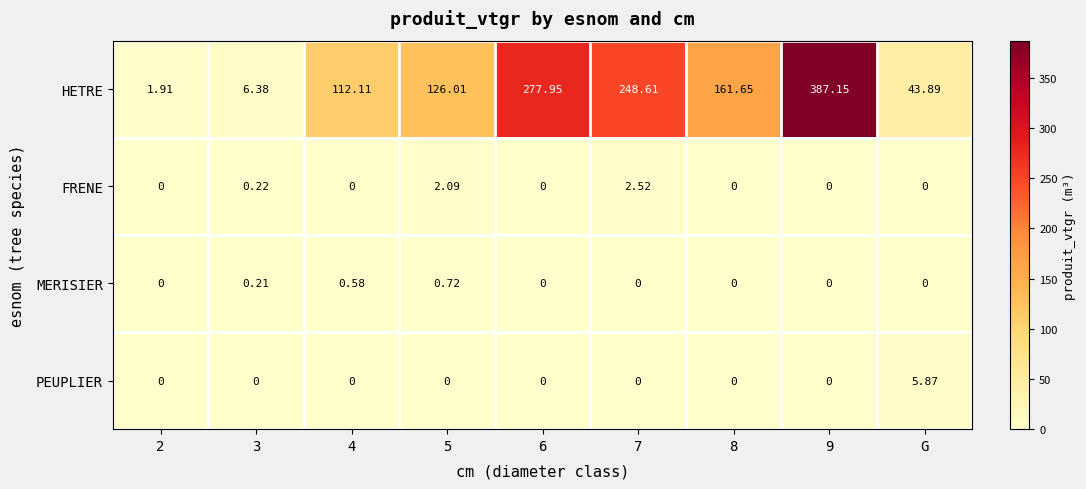

Which series has the largest total across all categories?

HETRE